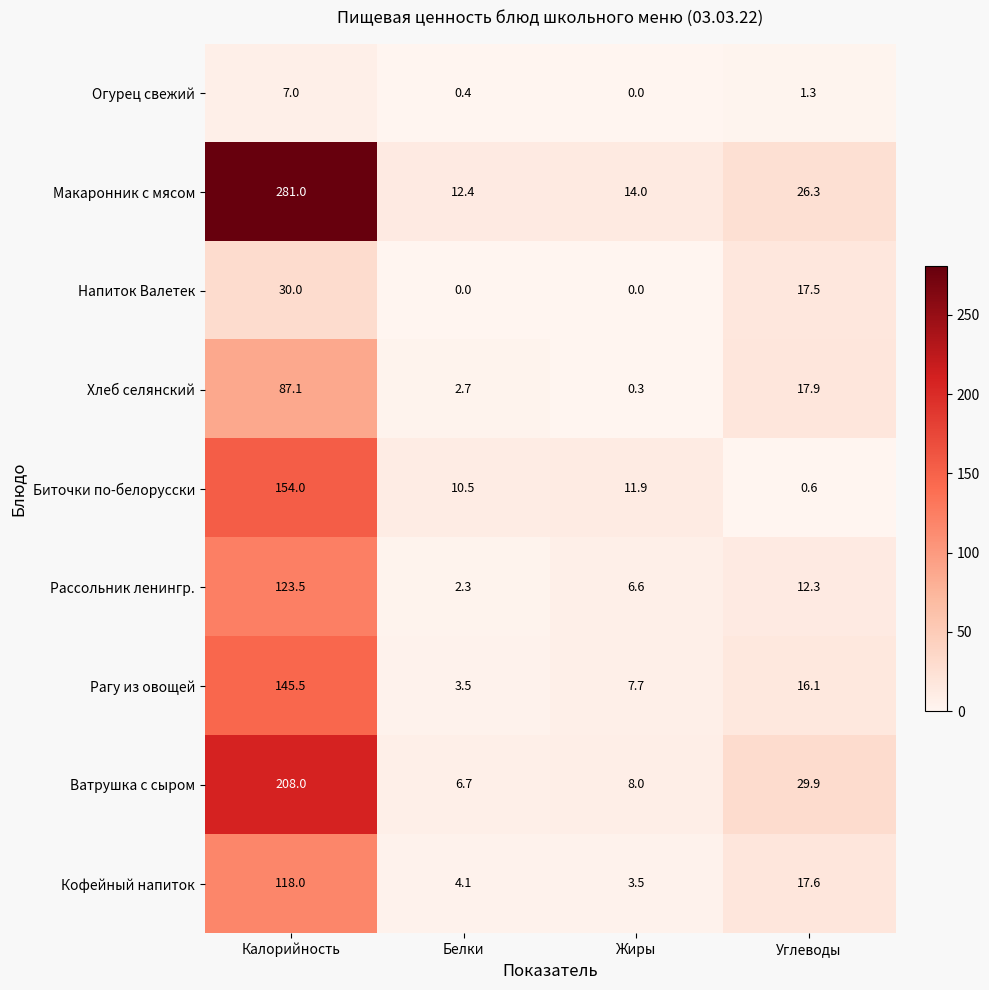

The Биточки по-белорусски series shows 11.9 at Жиры. True or false?

True